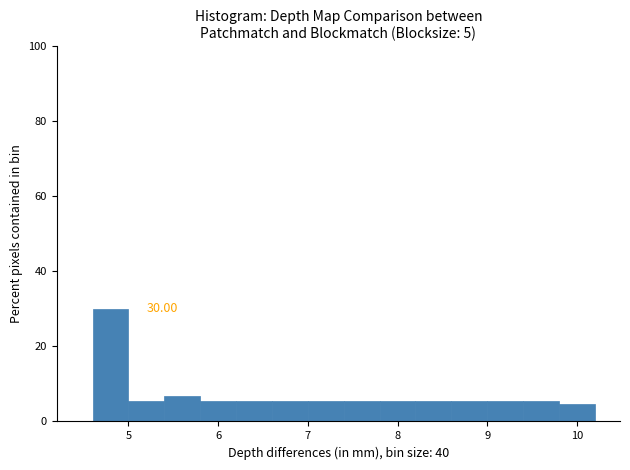

Over which range of the x-axis is the bar tallest?

4.6 to 5.0